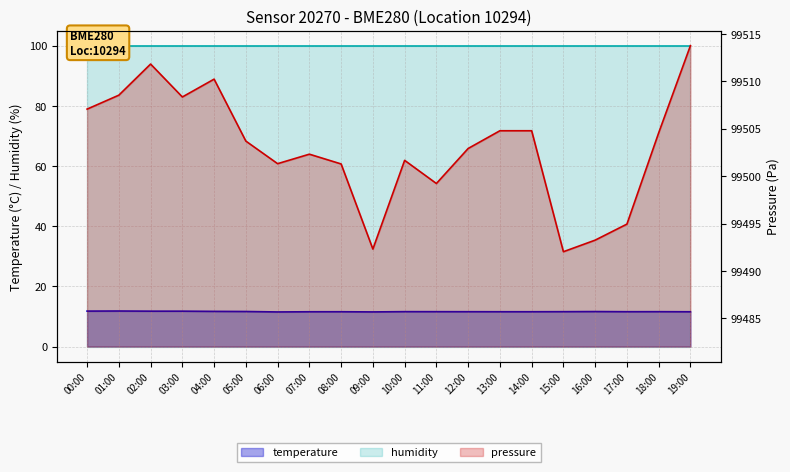

What is the label of the 12th point from the right?

08:00